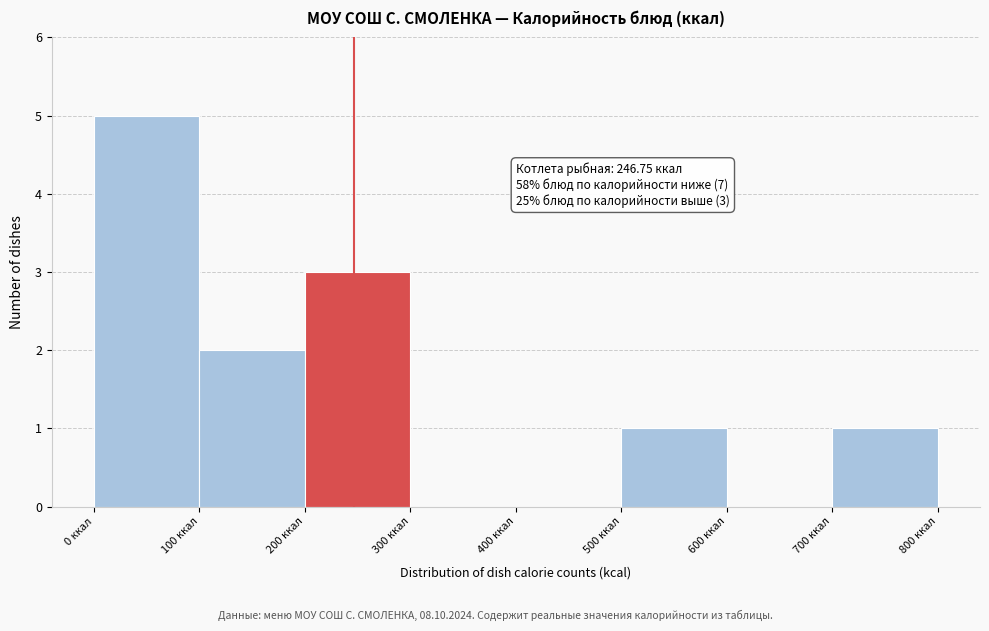

Over which range of the x-axis is the bar tallest?

0 to 100